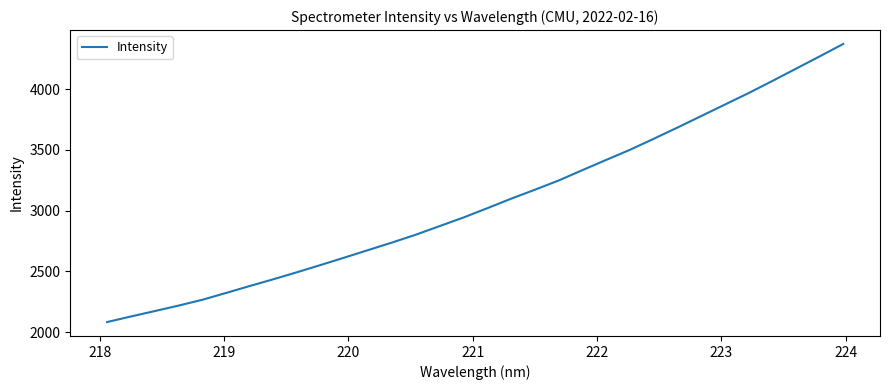

True or false: there are more than 2 points higher than both neighbors.

False